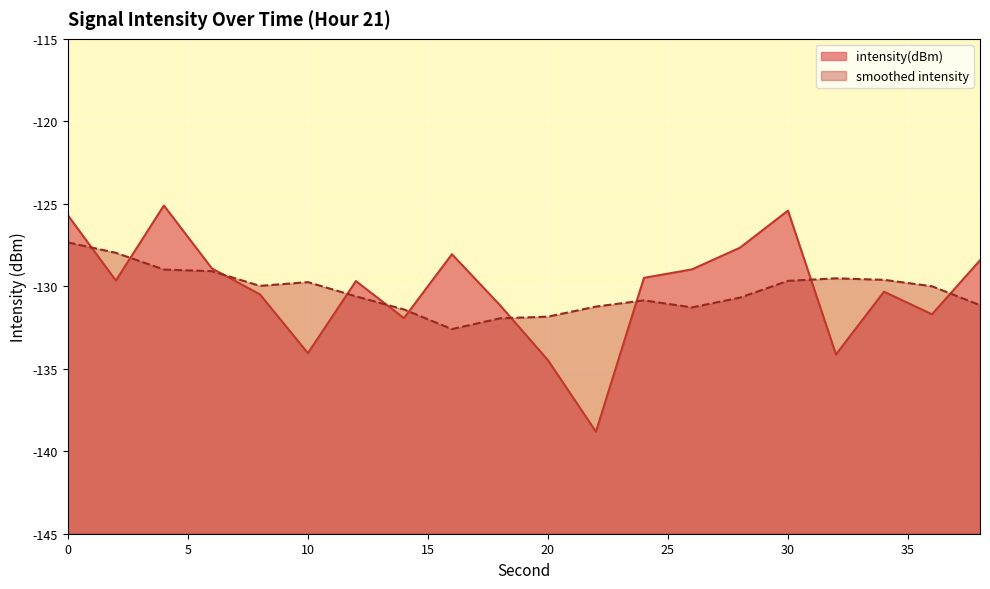

What is the sum of all values?

-2604.1